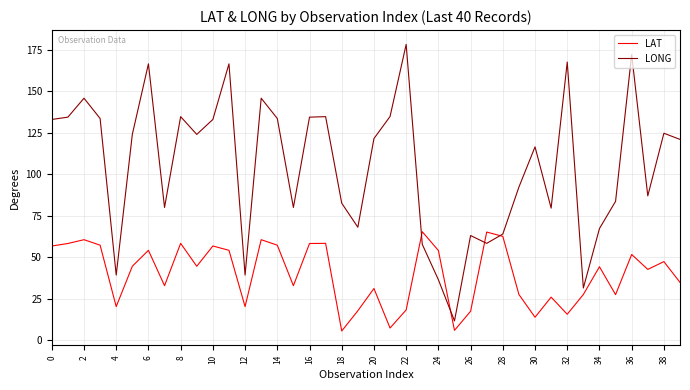

What is the highest value of the LAT series?

65.4